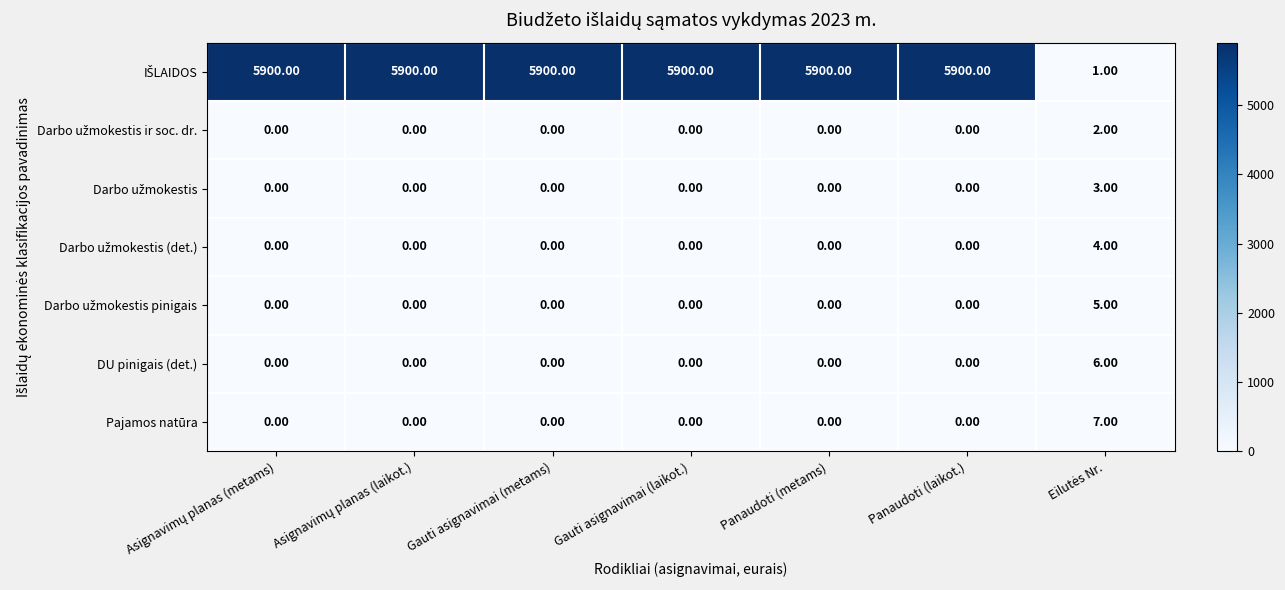

At how many categories does at least one series exceed 3172?

6